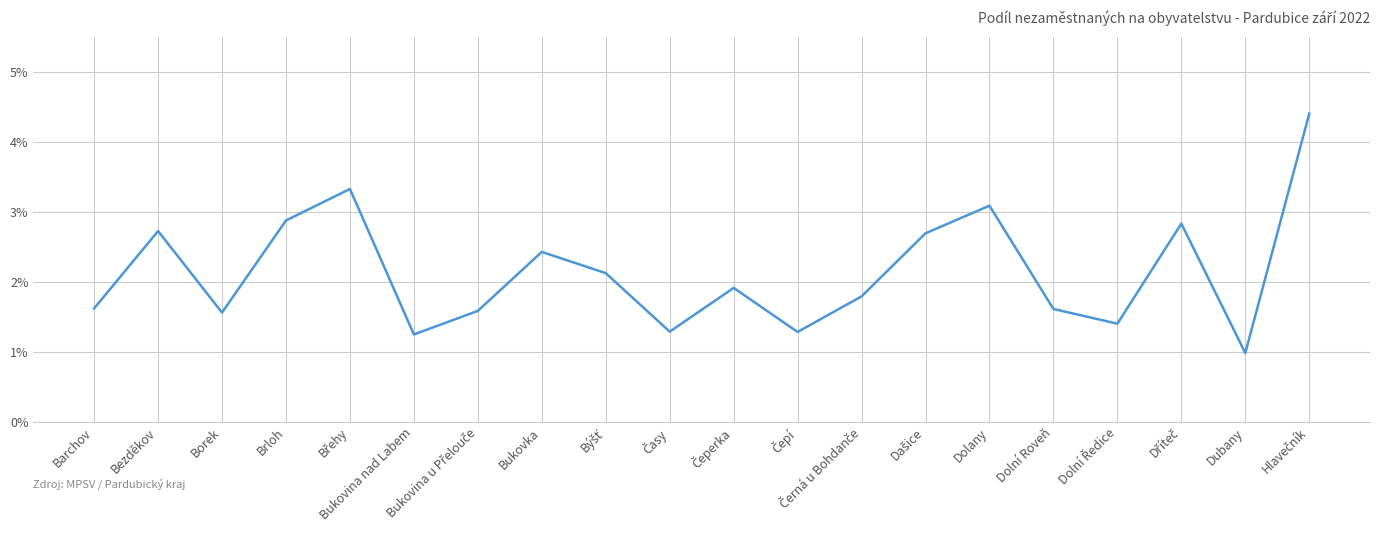

At which category does the chart reach its minimum across all series?

Dubany